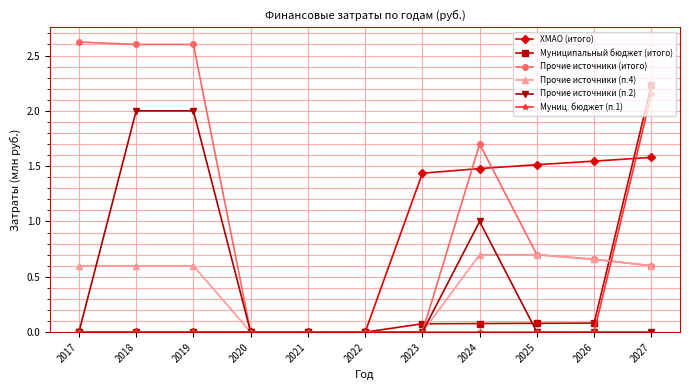

What is the spread (max minus min) of values at 2017?

2.6